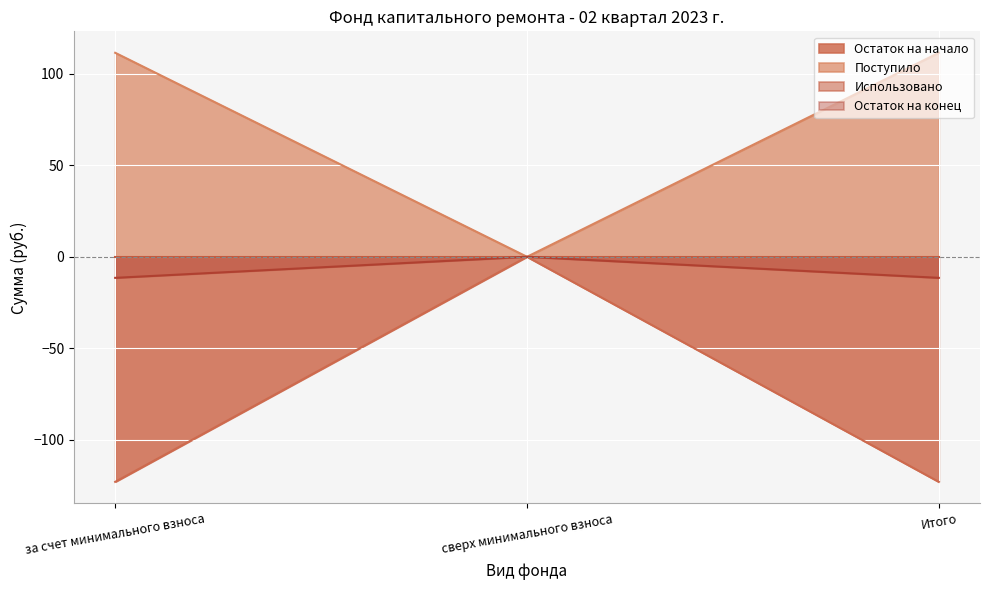

What is the smallest value displayed?

-122.9